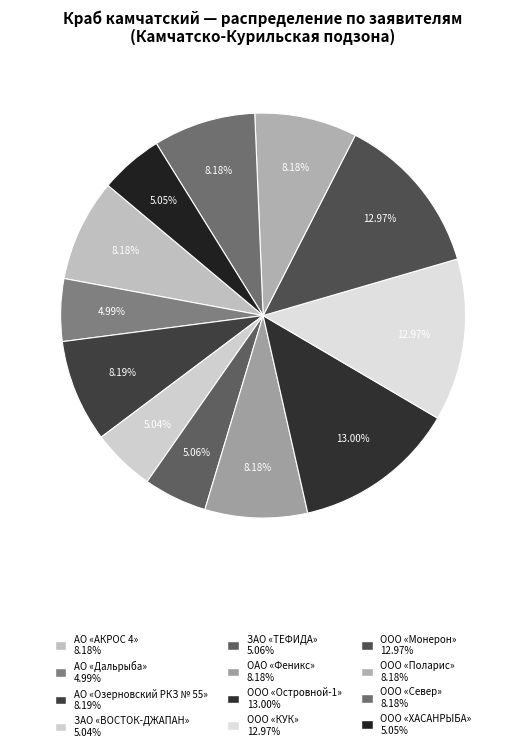

To the nearest percent, what is the average slice percentage?

8%